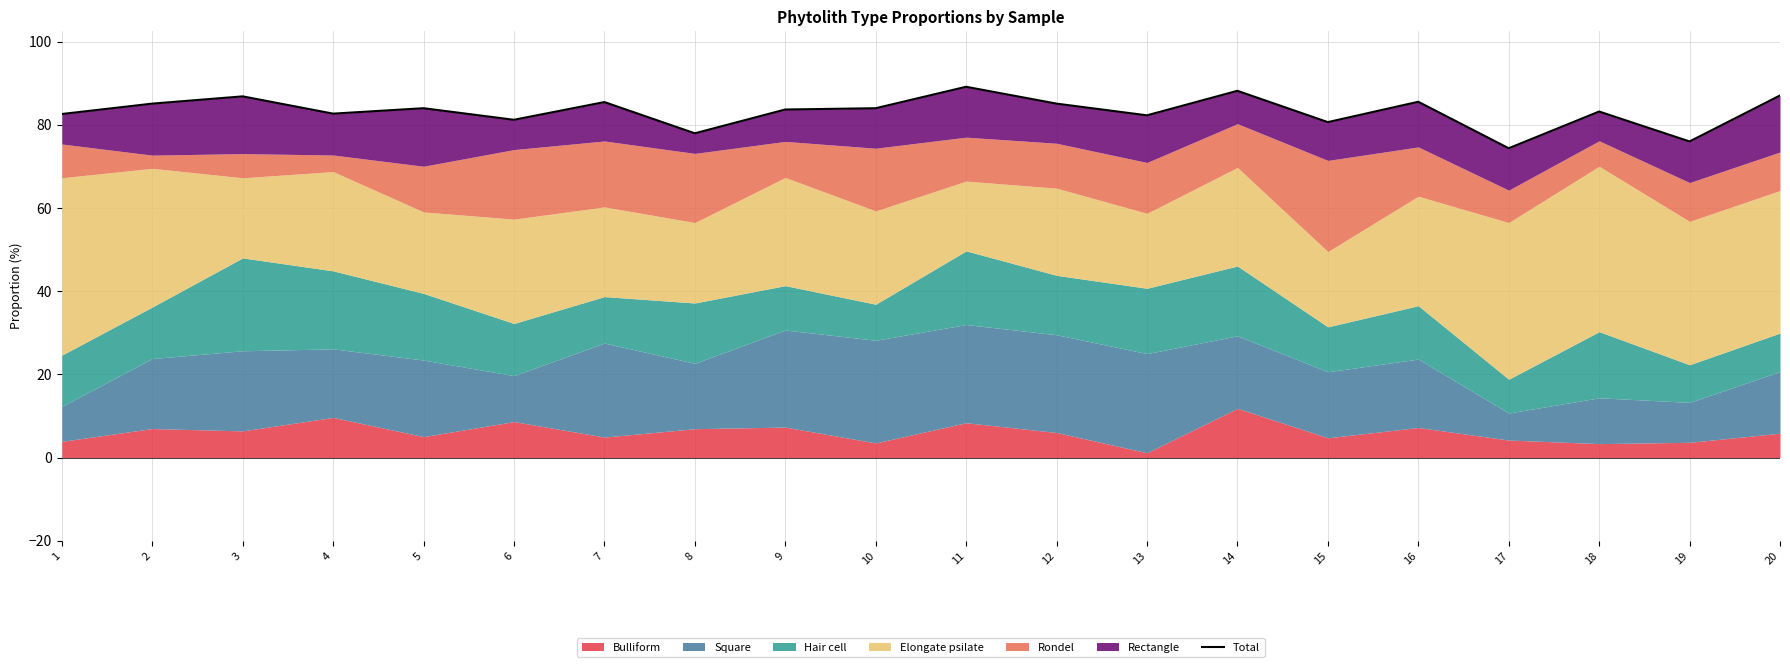

At which category does the chart reach its peak across all series?

11